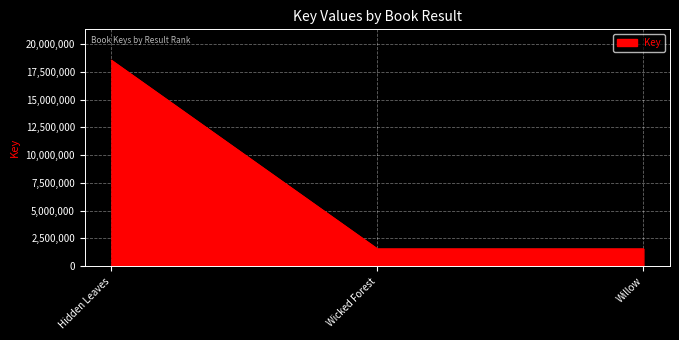

What is the difference between the values at Hidden Leaves and Willow?

16988579